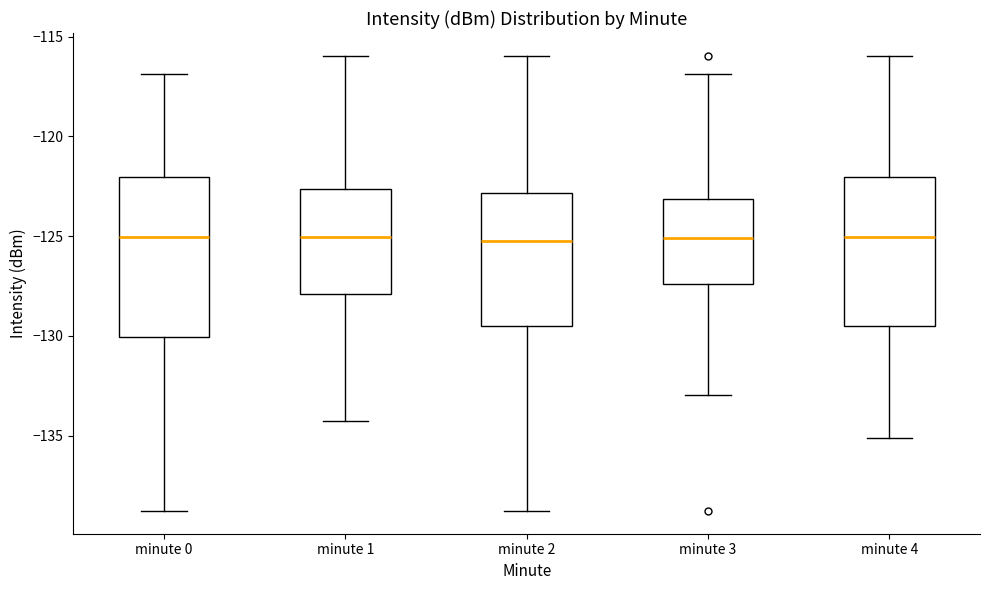

Reading left to right, read every box against the y-axis: the position of its median line, the range the box covers, and the ends of its whiskers. The values are not printed on the chart, so give them approximately, as read against the axis.

minute 0: median -125.0, box -130.0 to -122.0, whiskers -139.0 to -117.0
minute 1: median -125.0, box -128.0 to -122.5, whiskers -134.5 to -116.0
minute 2: median -125.0, box -129.5 to -123.0, whiskers -139.0 to -116.0
minute 3: median -125.0, box -127.5 to -123.0, whiskers -133.0 to -117.0
minute 4: median -125.0, box -129.5 to -122.0, whiskers -135.0 to -116.0